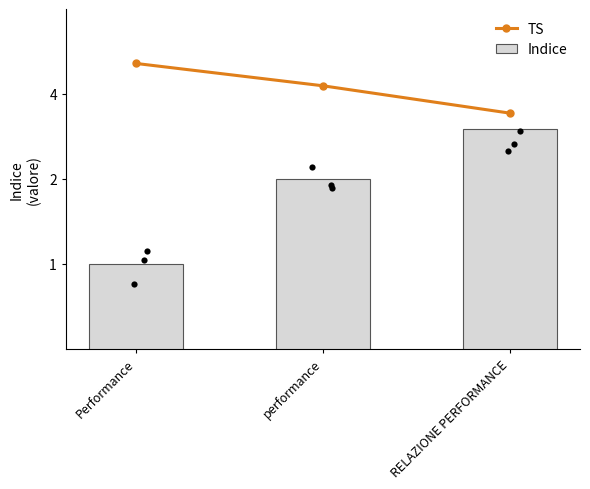

What are all the series names shown in the legend?

TS, Indice